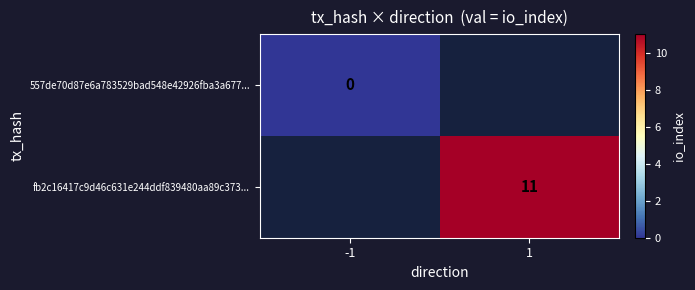

Is it true that fb2c16417c9d46c631e244ddf839480aa89c373... equals 4 at 1?

False